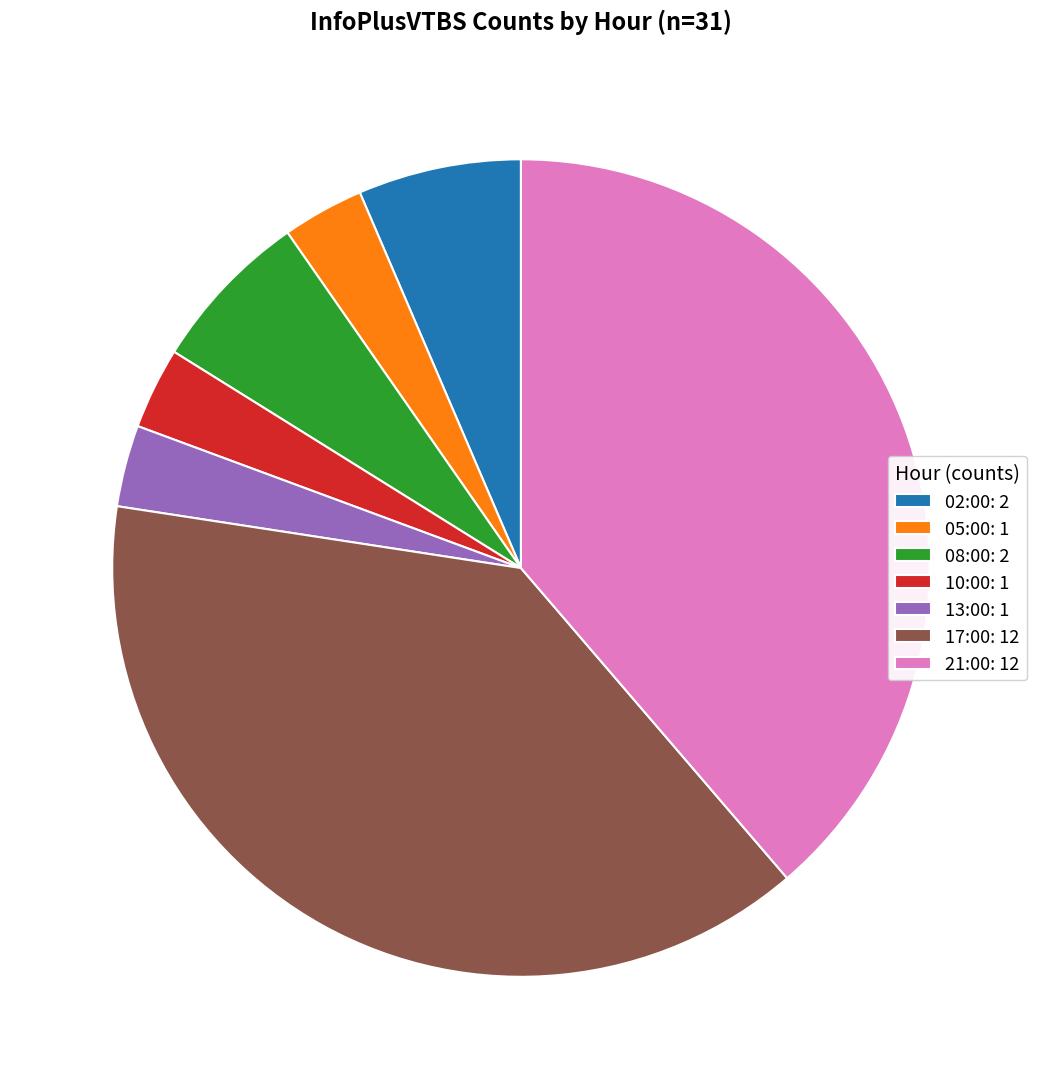

Is there any slice that represents more than half of the pie?

No